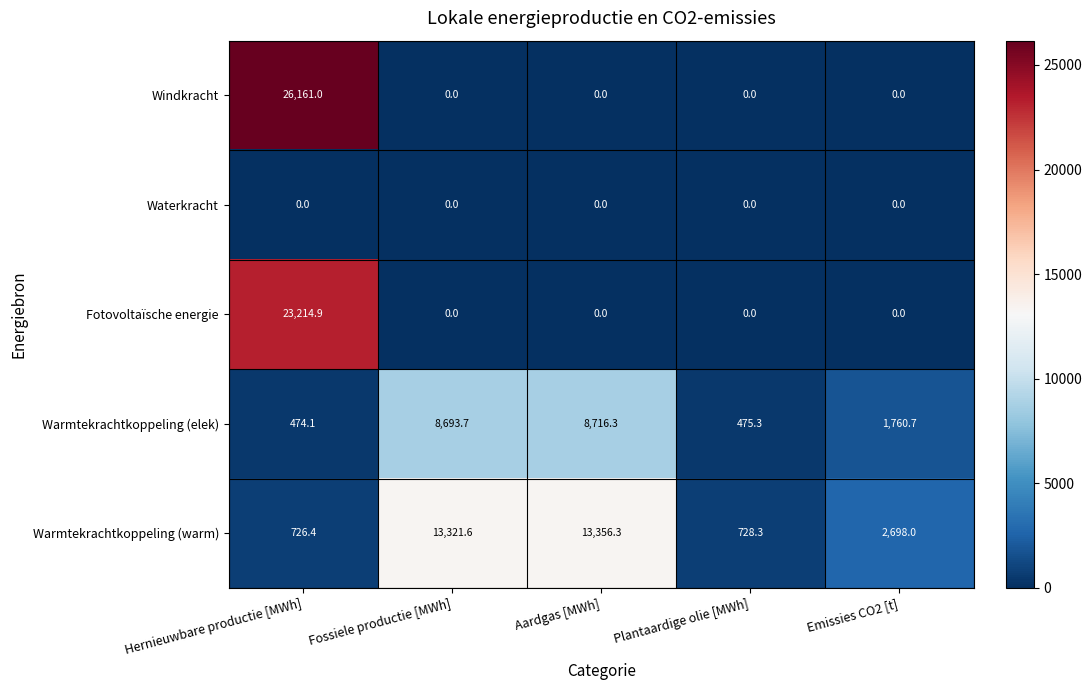

At which category does the chart reach its peak across all series?

Hernieuwbare productie [MWh]